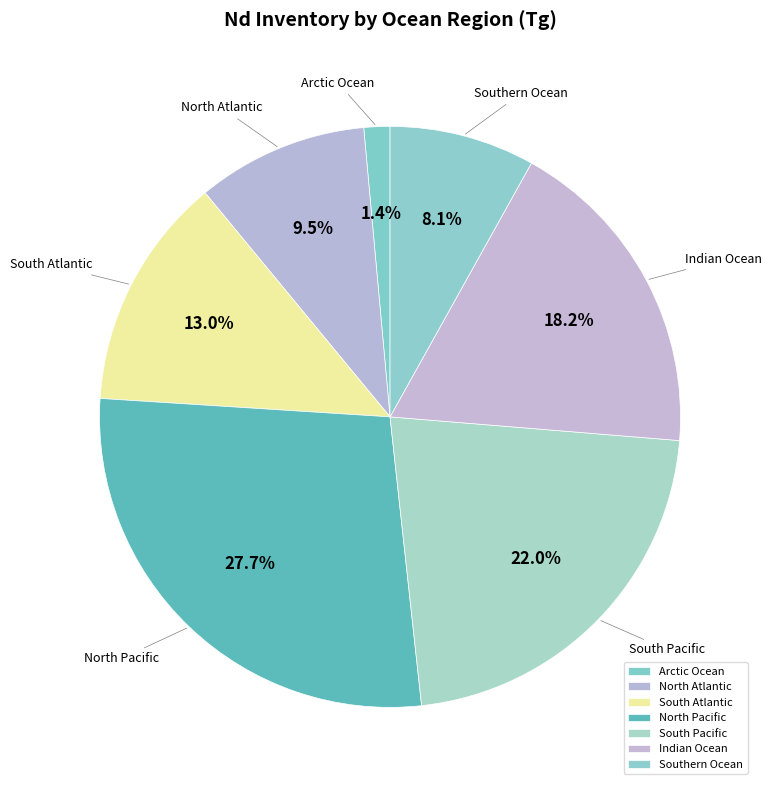

How many segments does this pie chart have?

7